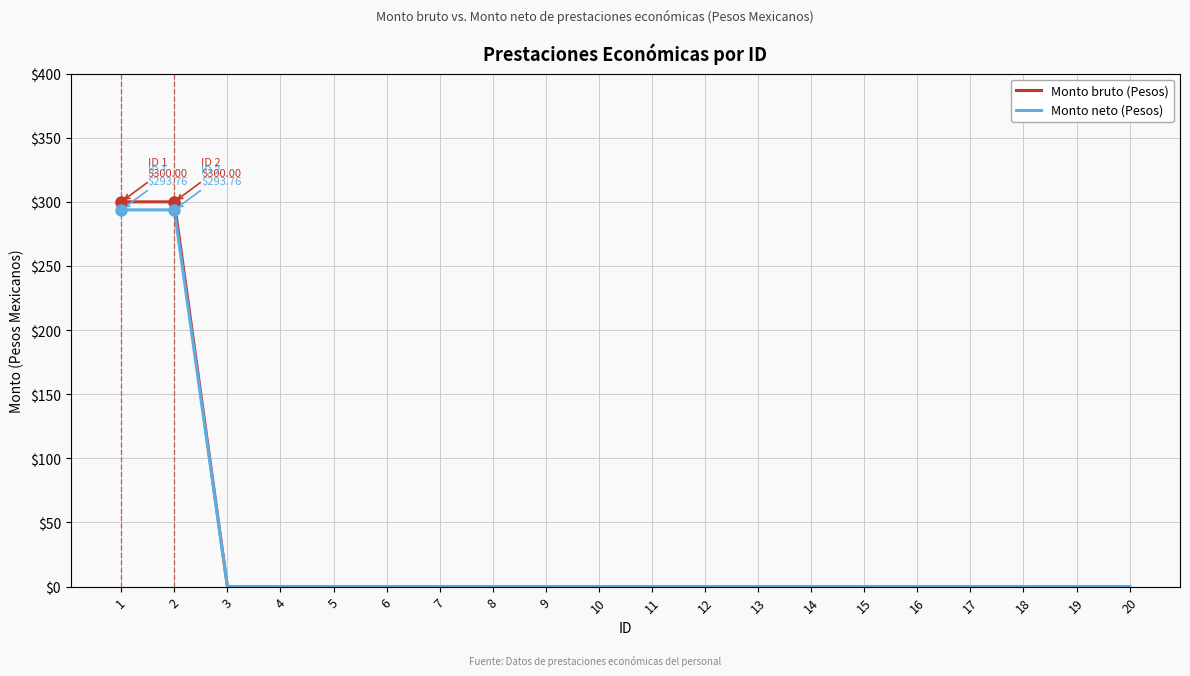

What is the sum of all Monto neto (Pesos) values?

587.5